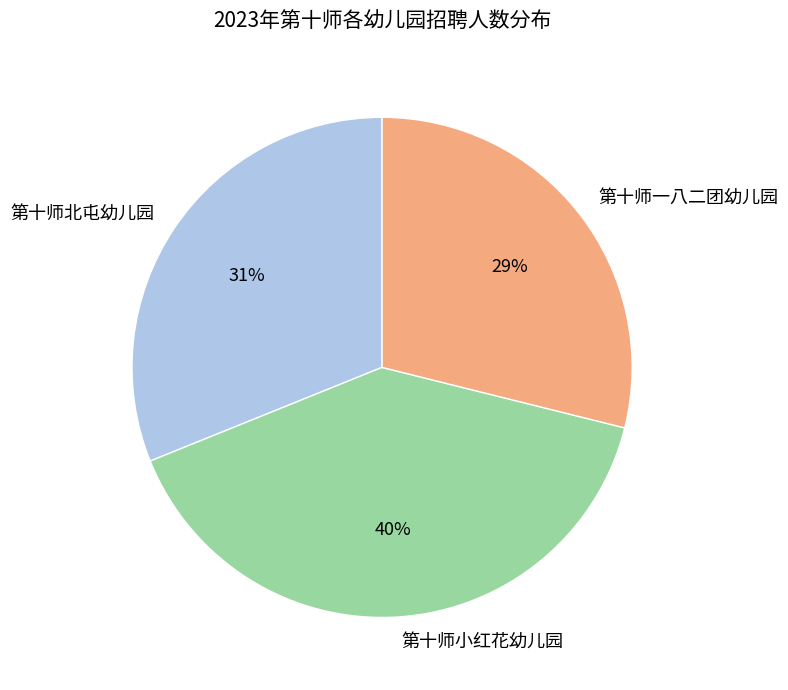

Count the number of slices in the pie.

3